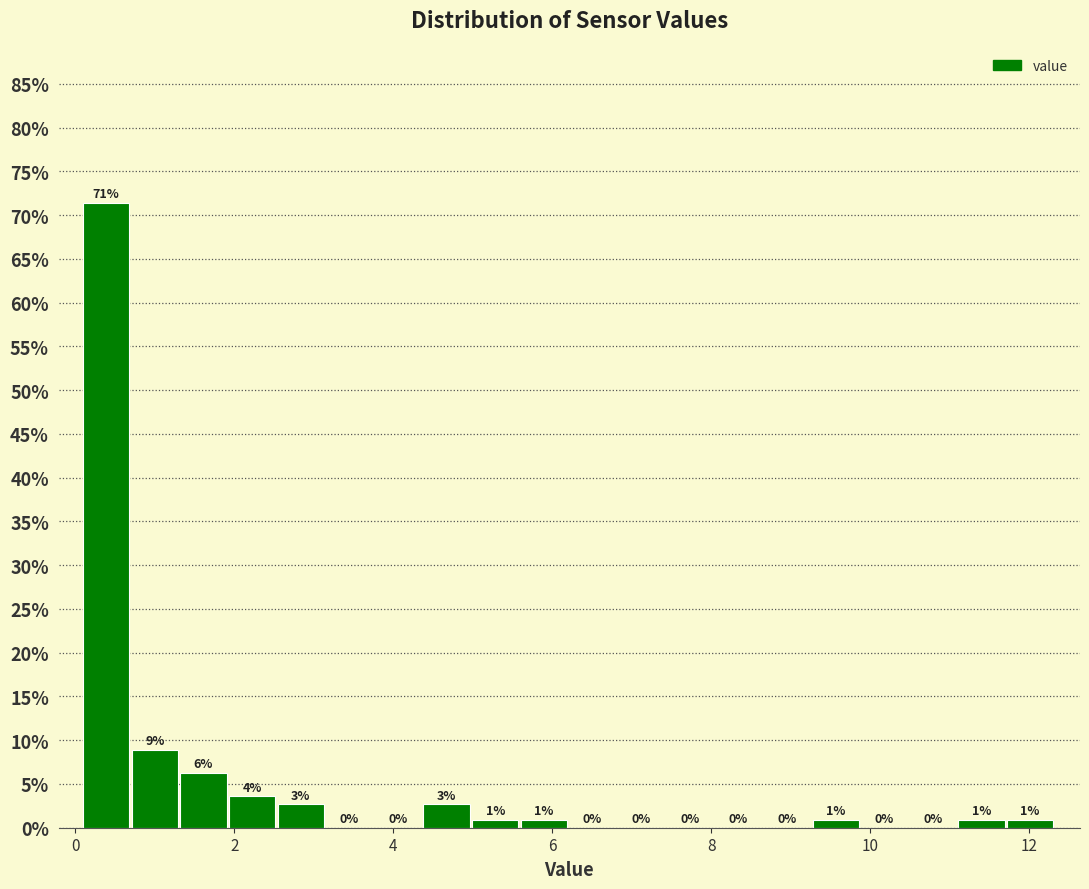

Read against the x-axis, roughly where is the centre of the tallest bar?

0.4